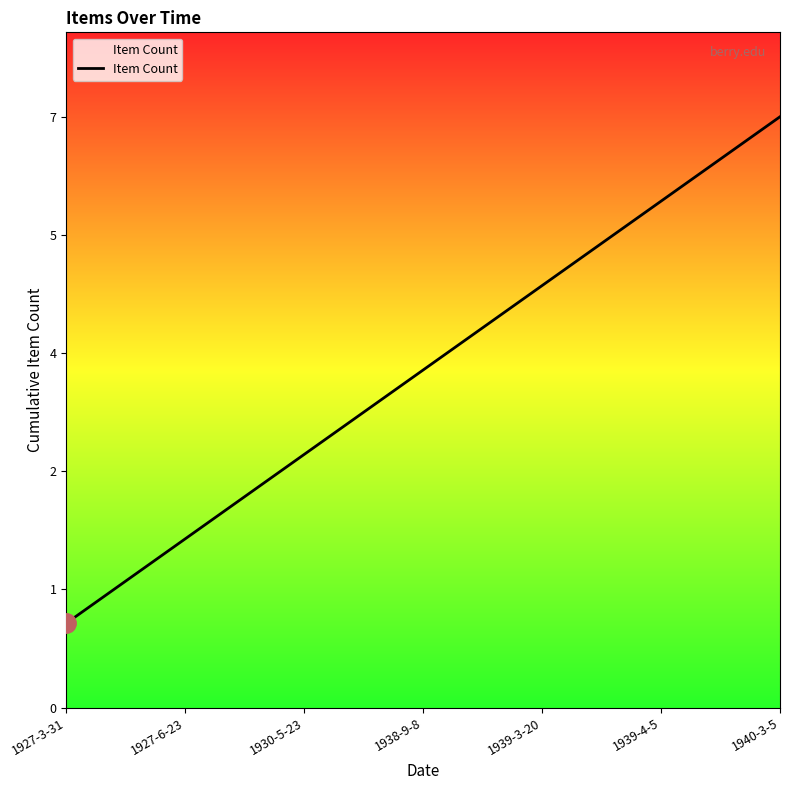

Is this an area chart (filled region under the line)?

No